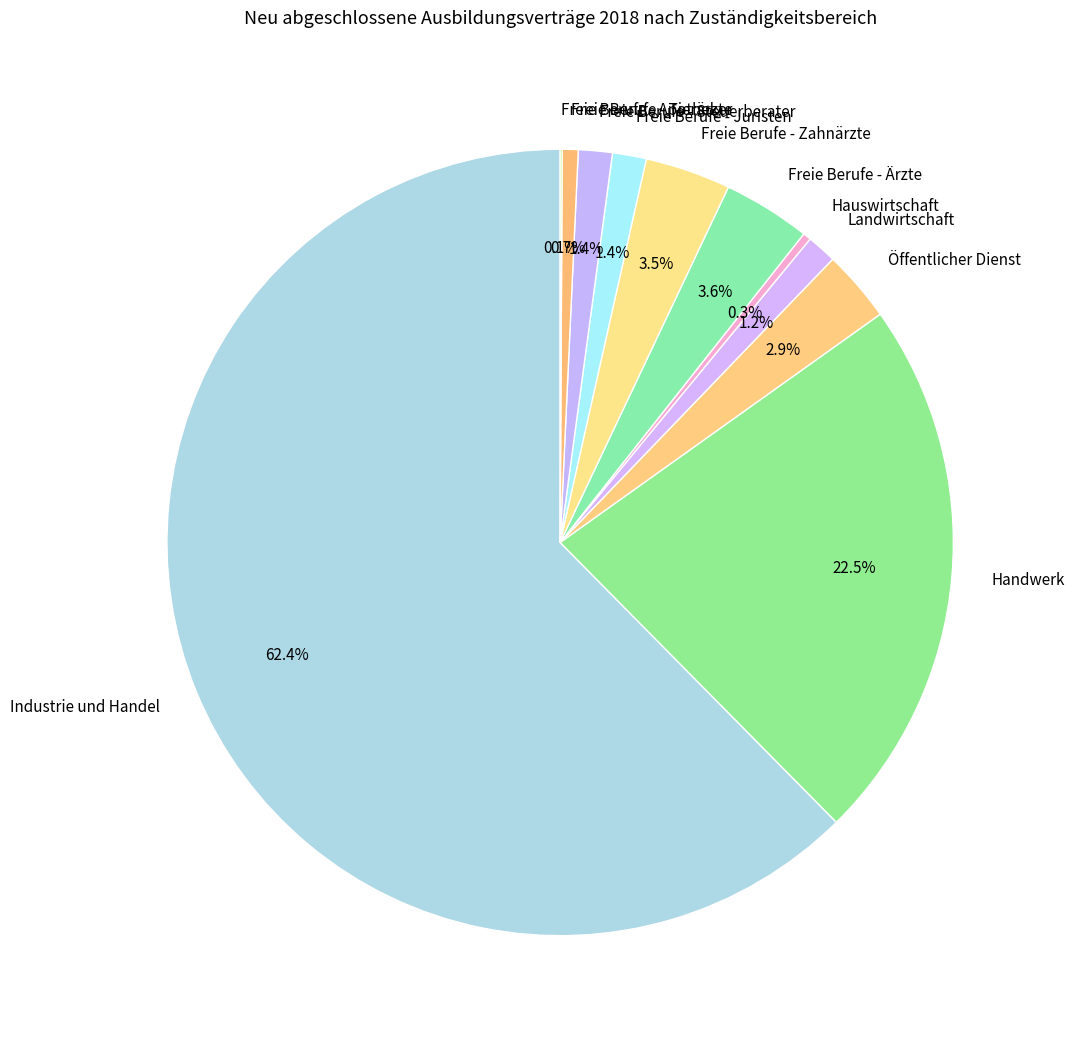

Between Hauswirtschaft and Freie Berufe - Zahnärzte, which is larger?

Freie Berufe - Zahnärzte